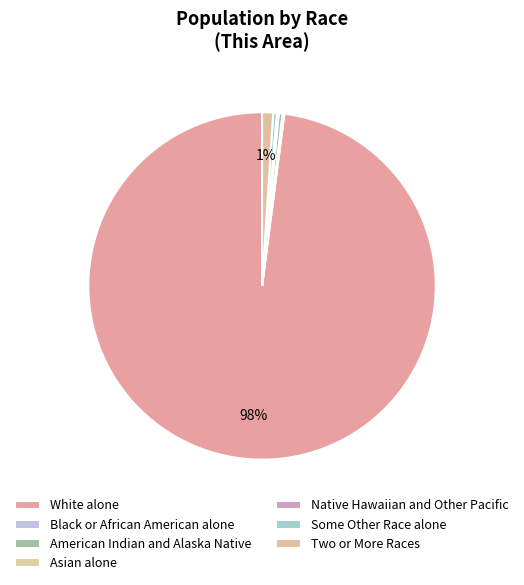

Rank the categories by value from lowest to highest.

Native Hawaiian and Other Pacific, Black or African American alone, Asian alone, American Indian and Alaska Native, Some Other Race alone, Two or More Races, White alone